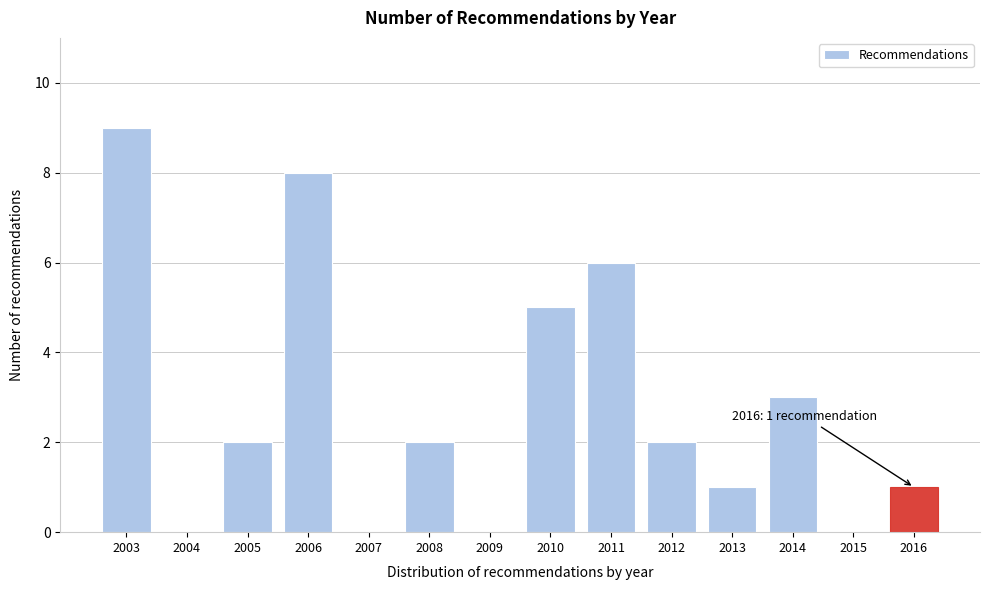

Reading left to right, list all the values displayed in this chart.

2003=9	2004=0	2005=2	2006=8	2007=0	2008=2	2009=0	2010=5	2011=6	2012=2	2013=1	2014=3	2015=0	2016=1